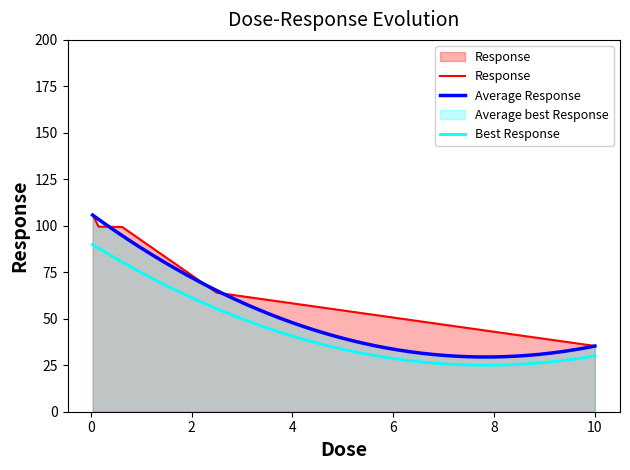

How many values exceed 99?

3